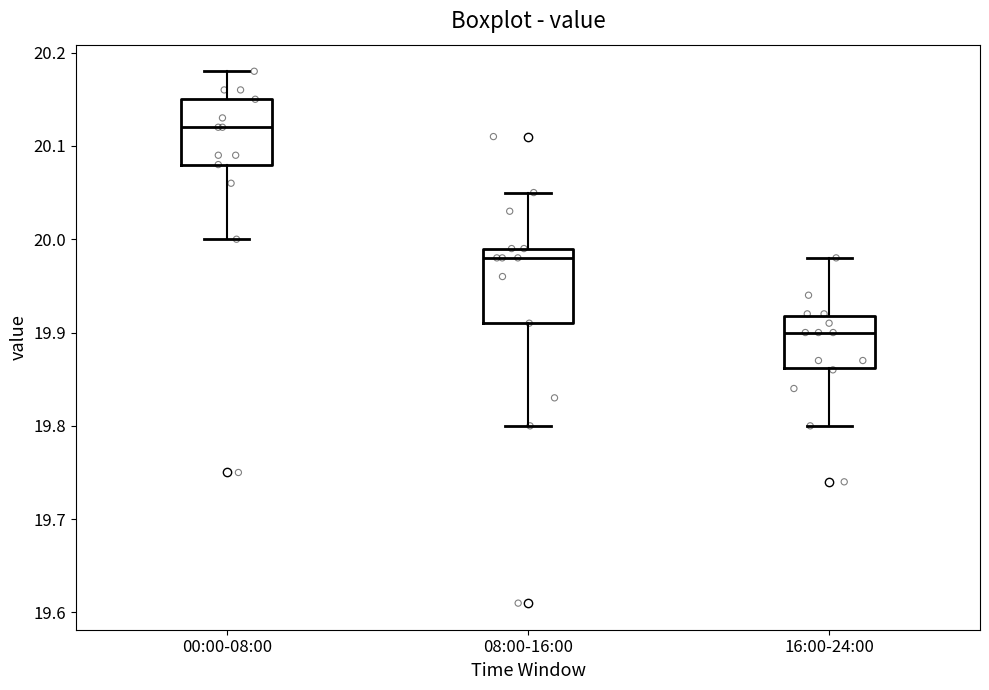

Reading left to right, read every box against the y-axis: the position of its median line, the range the box covers, and the ends of its whiskers. The values are not printed on the chart, so give them approximately, as read against the axis.

00:00-08:00: median 20.12, box 20.08 to 20.15, whiskers 20.00 to 20.18
08:00-16:00: median 19.98, box 19.91 to 19.99, whiskers 19.80 to 20.05
16:00-24:00: median 19.90, box 19.86 to 19.92, whiskers 19.80 to 19.98